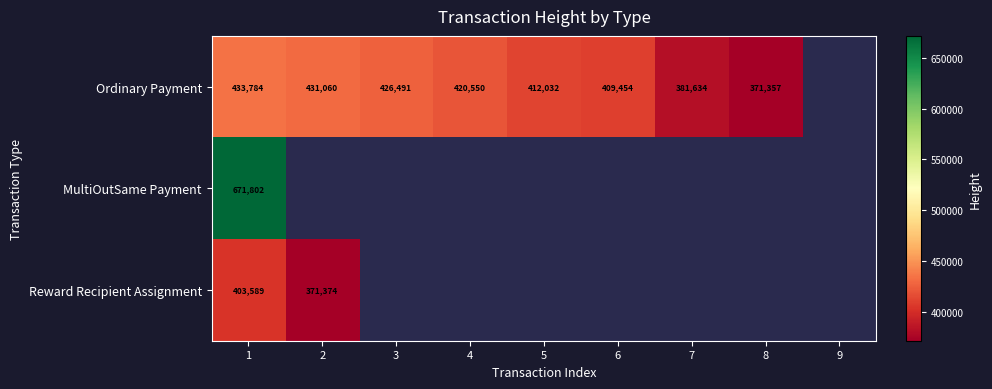

The value of Ordinary Payment at 6 is 409454. True or false?

True